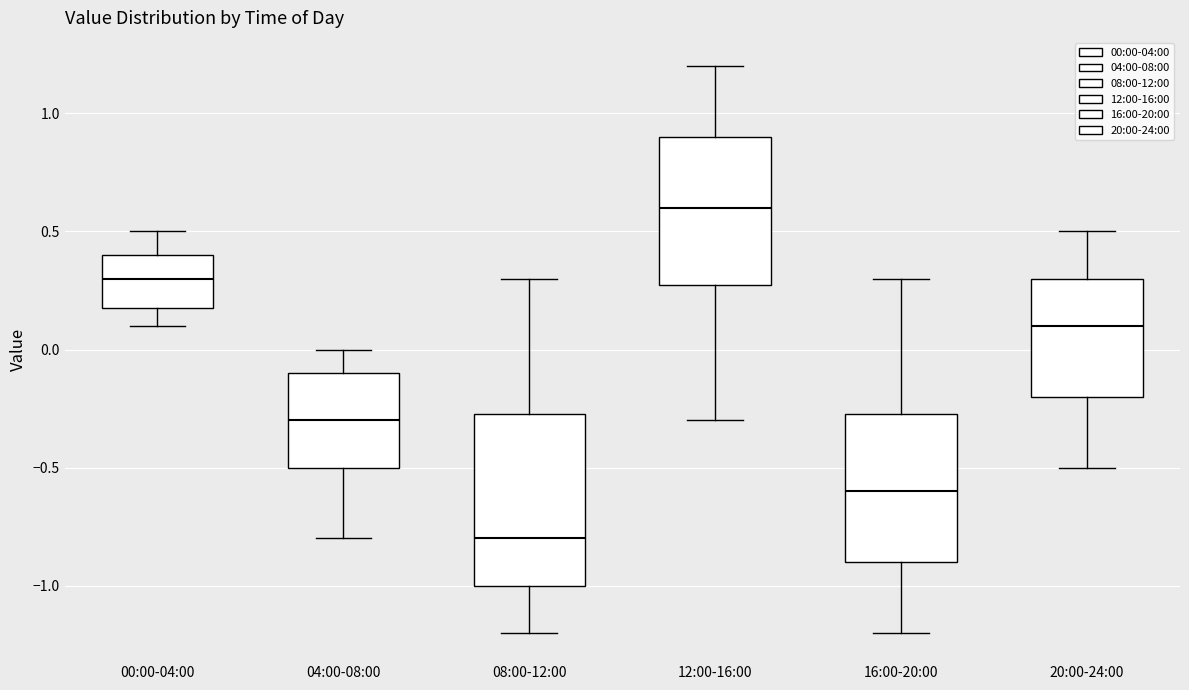

Reading left to right, transcribe this box plot: for each box, give where its median line is, the range the box spans, and where its two whiskers end, as read against the y-axis. The values are not printed on the chart, so give them approximately, as read against the axis.

00:00-04:00: median 0.30, box 0.20 to 0.40, whiskers 0.10 to 0.50
04:00-08:00: median -0.30, box -0.50 to -0.10, whiskers -0.80 to 0.00
08:00-12:00: median -0.80, box -1.00 to -0.25, whiskers -1.20 to 0.30
12:00-16:00: median 0.60, box 0.30 to 0.90, whiskers -0.30 to 1.20
16:00-20:00: median -0.60, box -0.90 to -0.25, whiskers -1.20 to 0.30
20:00-24:00: median 0.10, box -0.20 to 0.30, whiskers -0.50 to 0.50